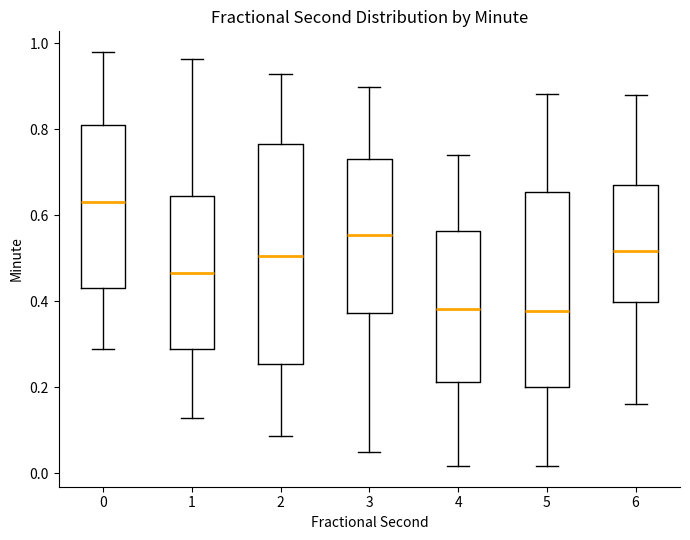

Where is the lower edge of the box at x = 2 on the y-axis? The values are not printed on the chart, so give them approximately, as read against the axis.

0.26